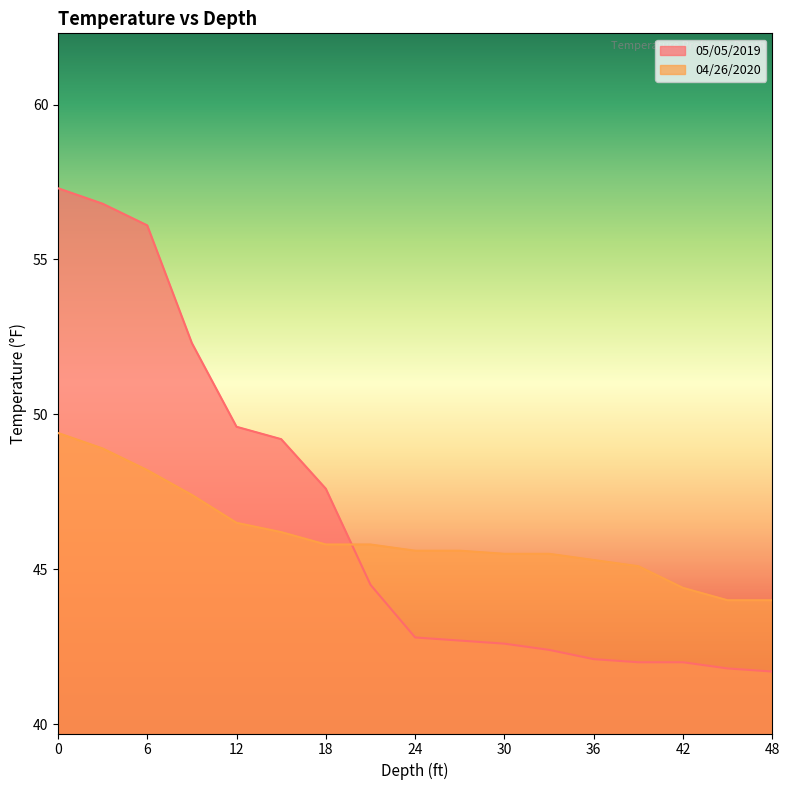

What is the difference between the second highest and minimum values in the 05/05/2019 series?

15.1